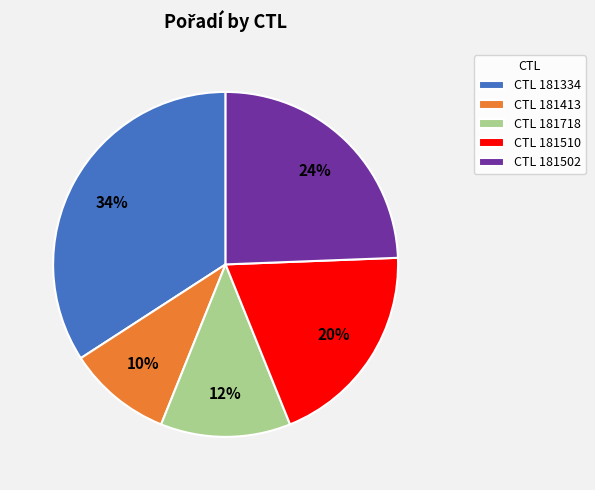

Is the sum of CTL 181718 and CTL 181413 greater than half?

No